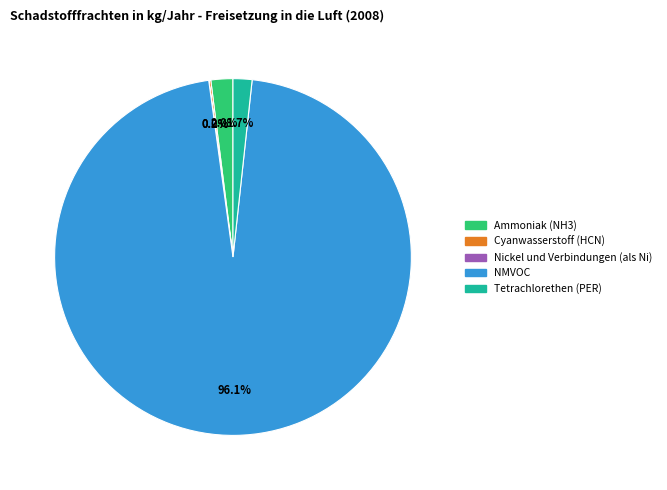

Is there any slice that represents more than half of the pie?

Yes